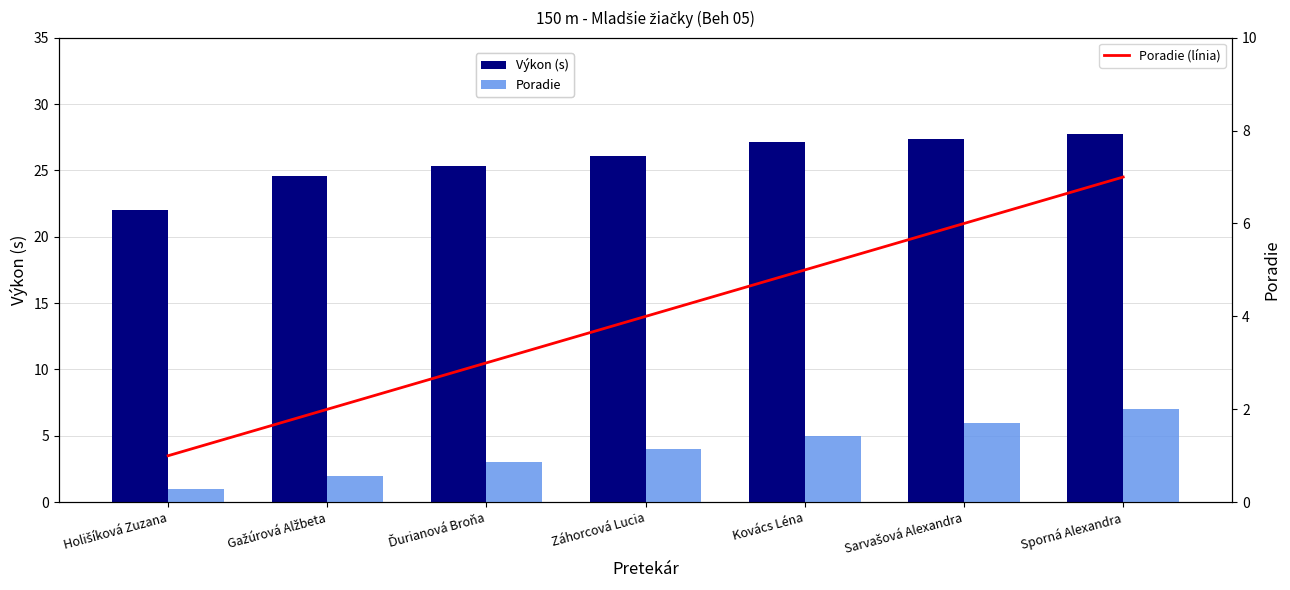

List the series in order of their peak value, highest first.

Výkon (s), Poradie, Poradie (línia)